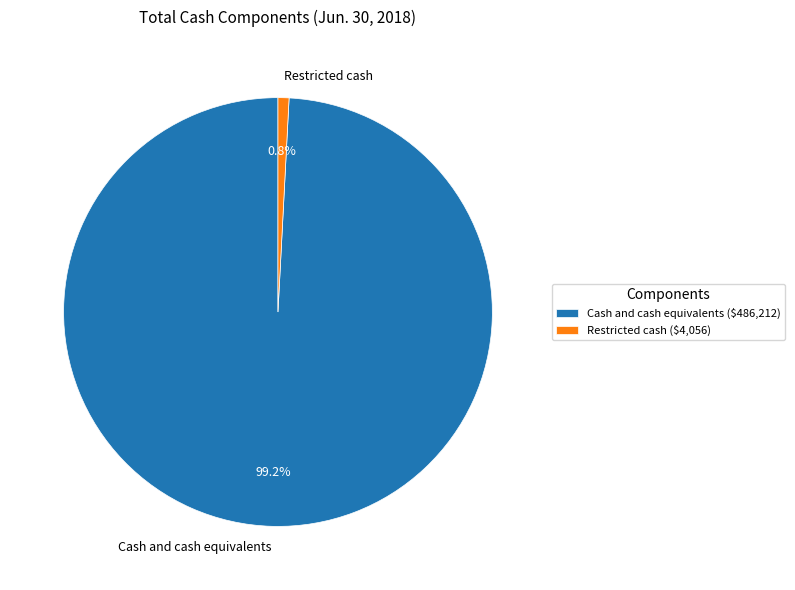

What is the ratio of the value at Cash and cash equivalents to the value at Restricted cash?

119.9